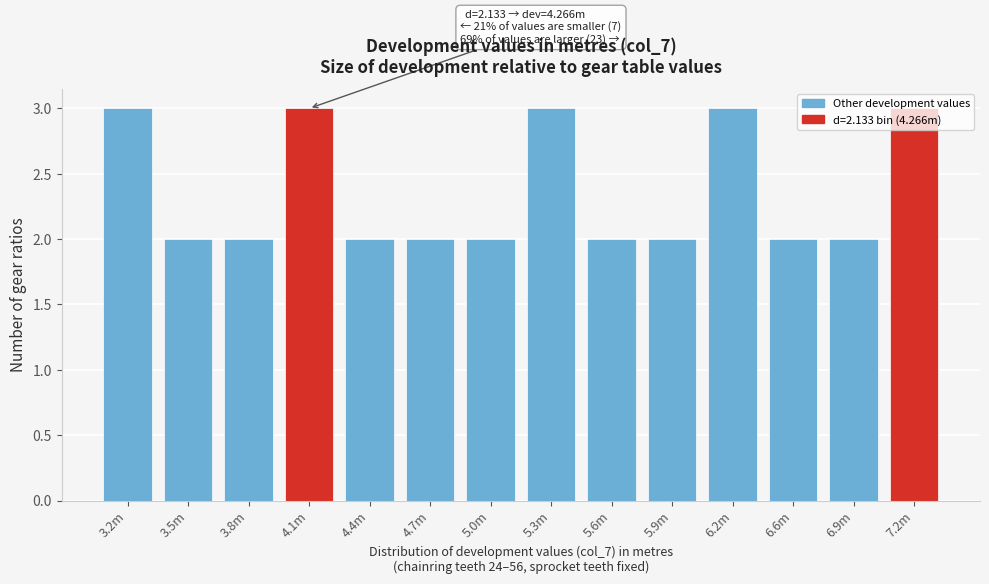

What is the sum of the values at 5.9m and 4.4m?

4